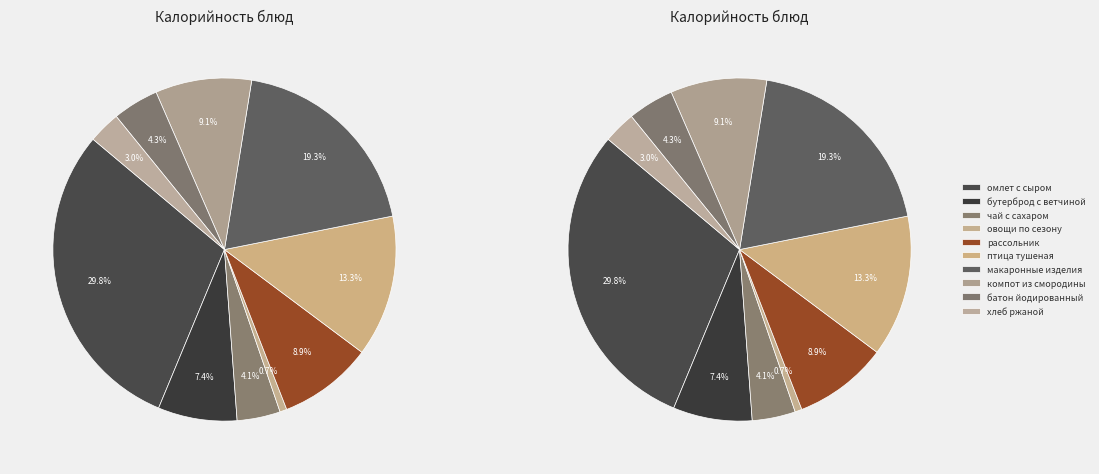

To the nearest percent, what is the difference between the чай с сахаром and омлет с сыром slice percentages?

26%